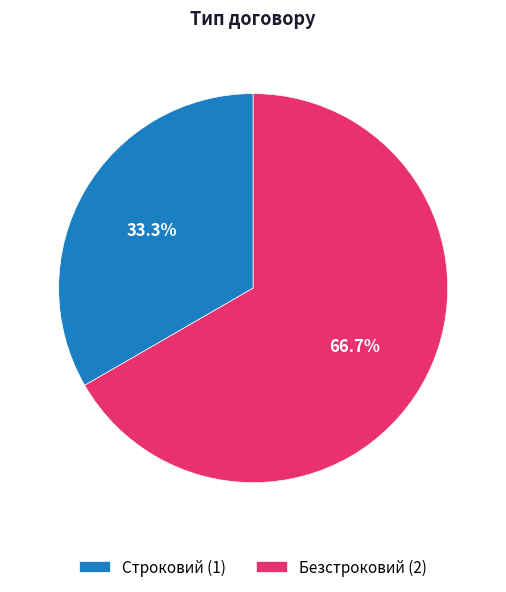

To the nearest percent, what is the combined percentage of Строковий and Безстроковий?

100%